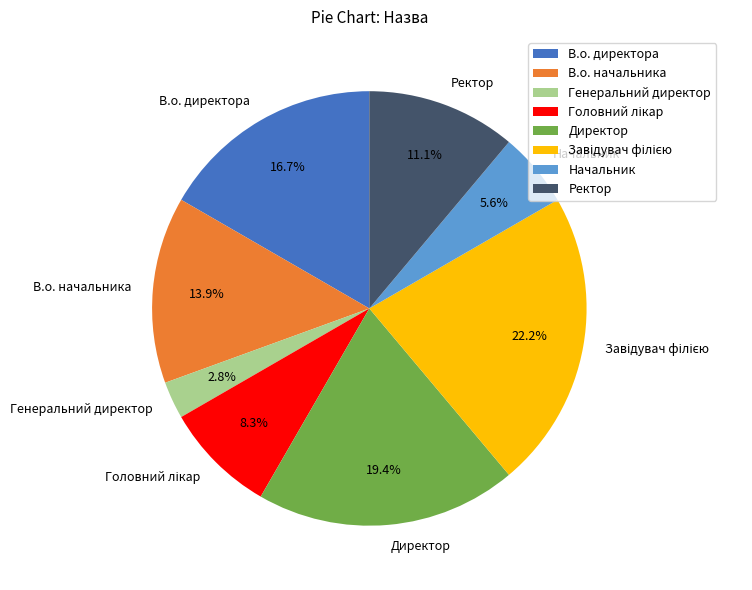

To the nearest percent, what is the average slice percentage?

12%